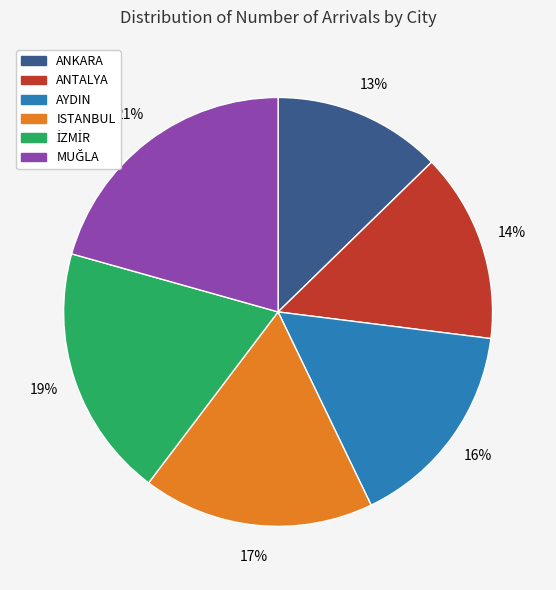

The ANTALYA slice represents 14% of the pie. True or false?

True